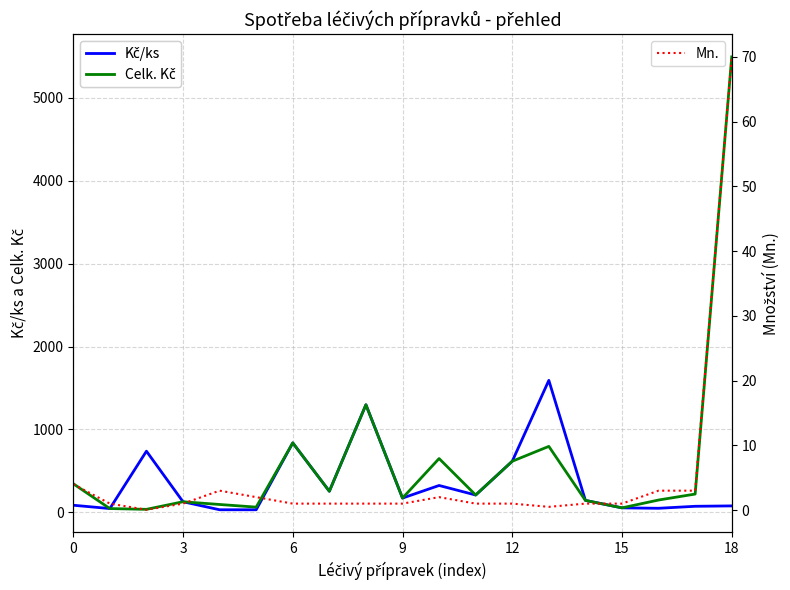

What is the greatest value displayed?

5494.3